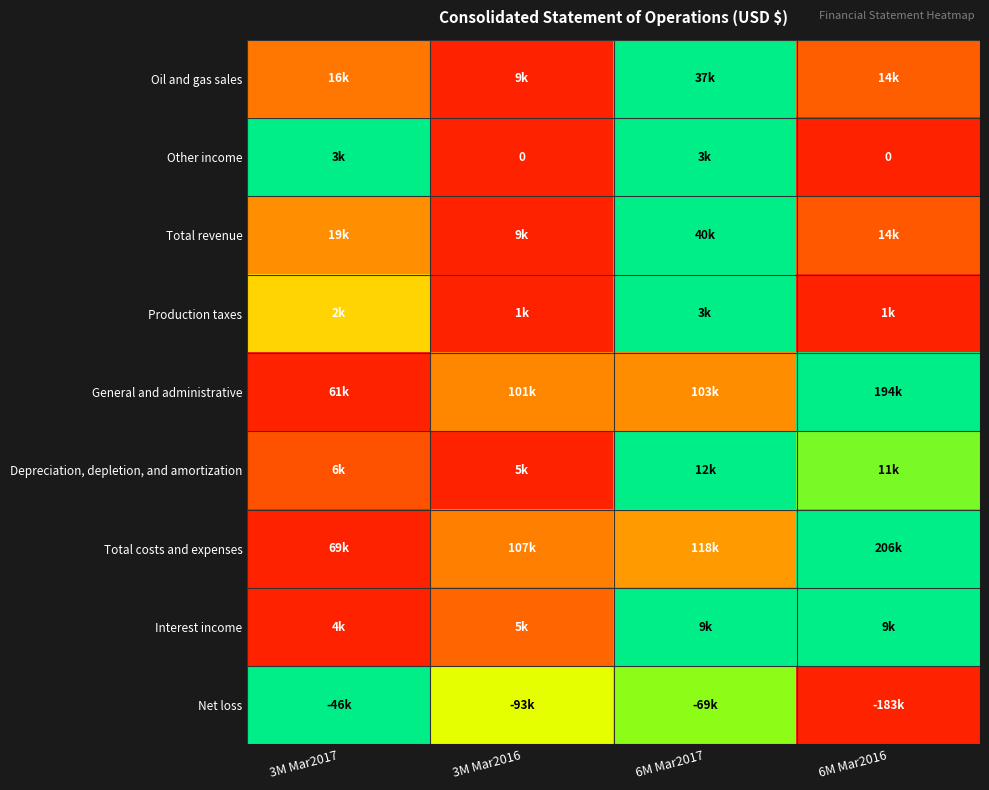

At how many categories does at least one series exceed 0?

4